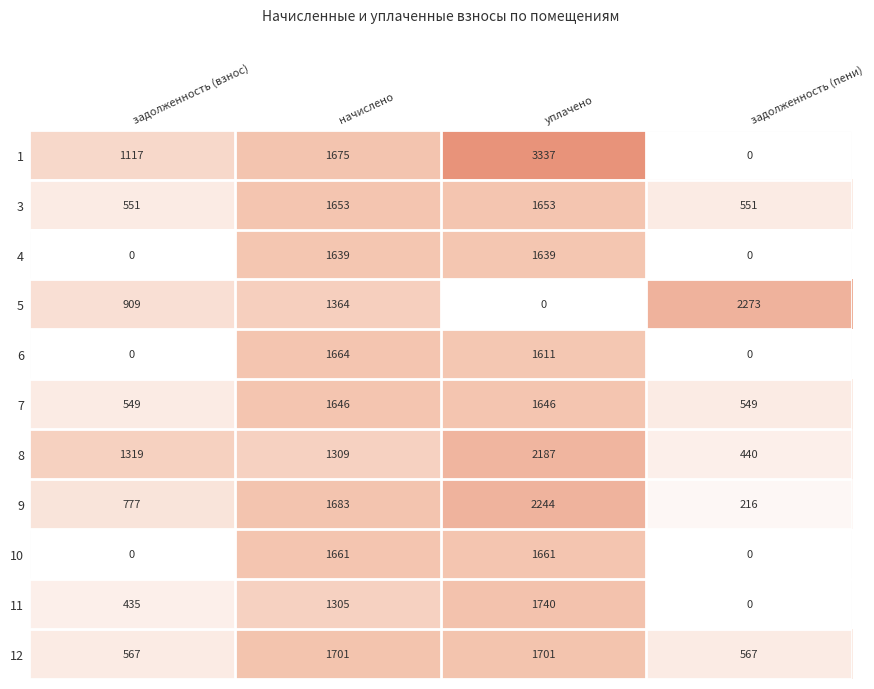

At which category is the sum across all series the highest?

уплачено